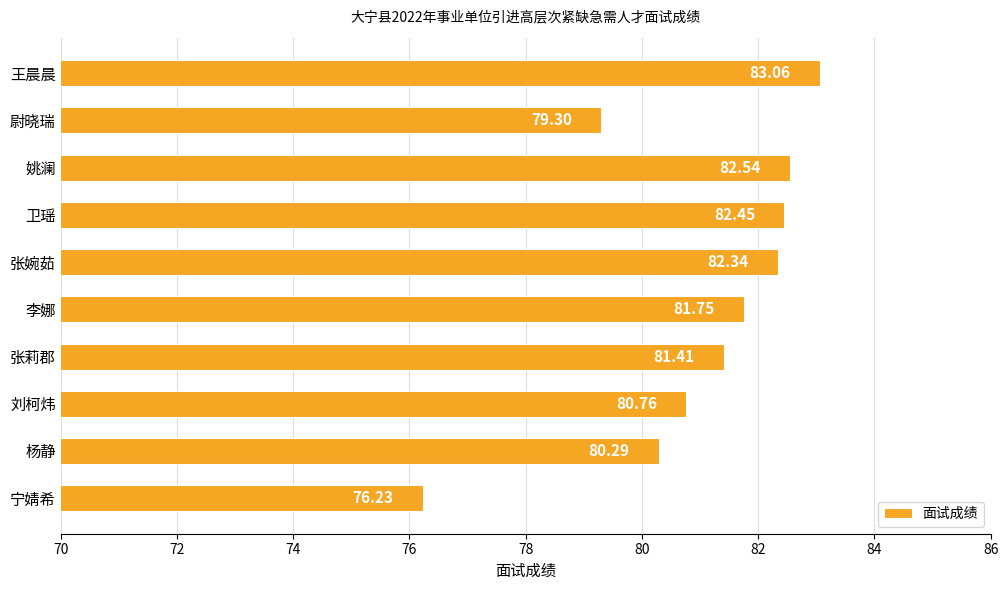

What is the difference between the values at 刘柯炜 and 王晨晨?

2.3